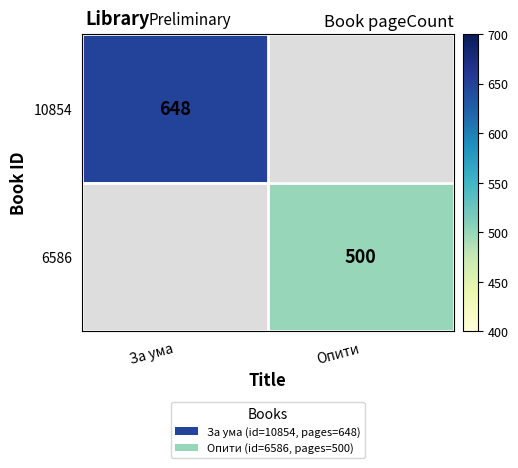

The value of 10854 at За ума is 648. True or false?

True